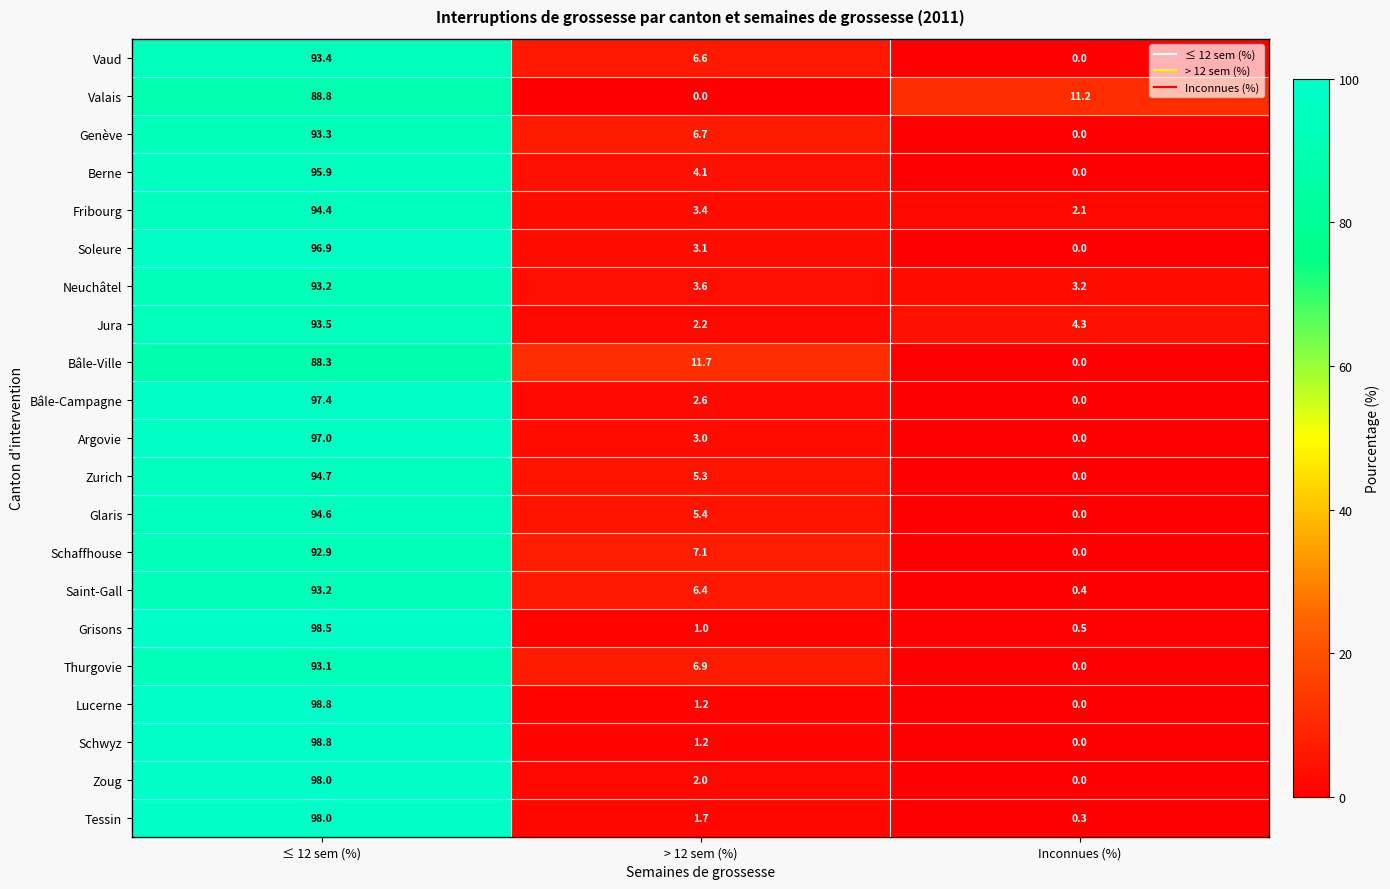

Is it true that Tessin equals 1.7 at > 12 sem (%)?

True